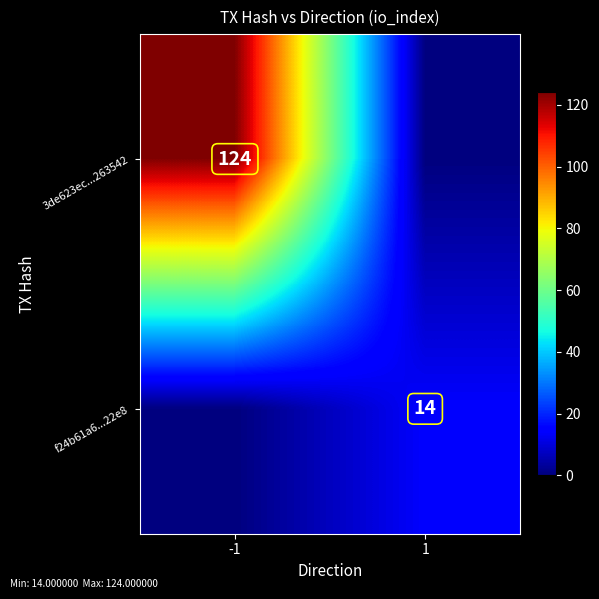

At which label does 3de623ec...263542 reach its peak?

-1